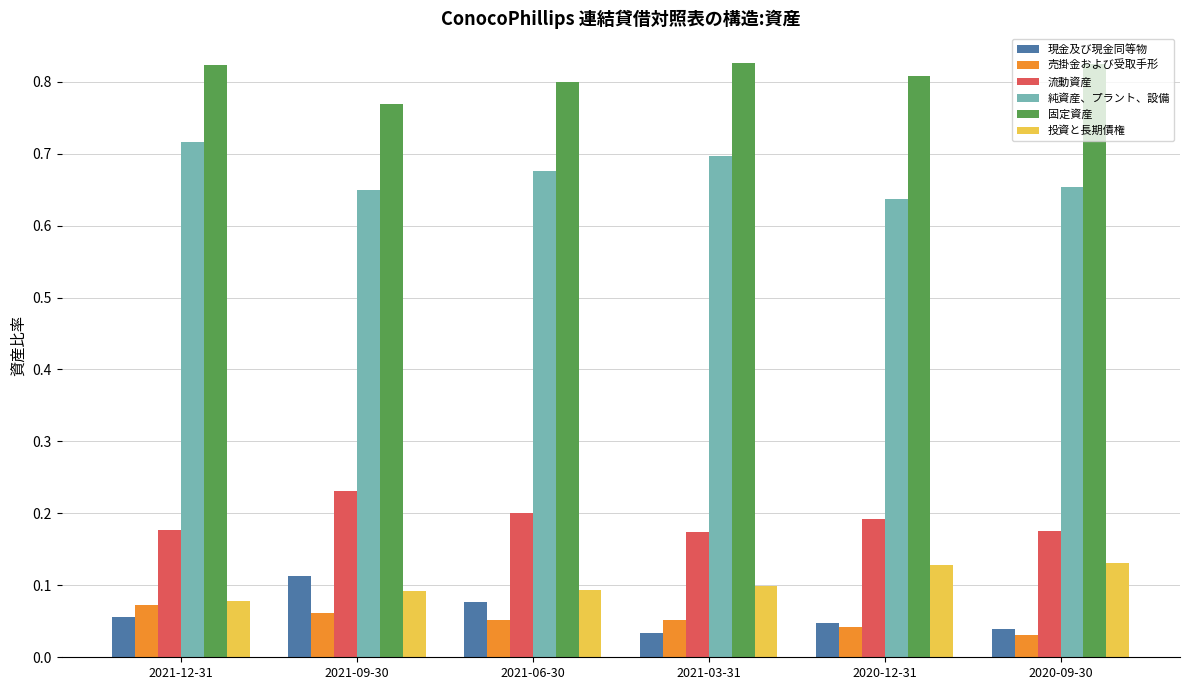

Does the chart contain any negative values?

No